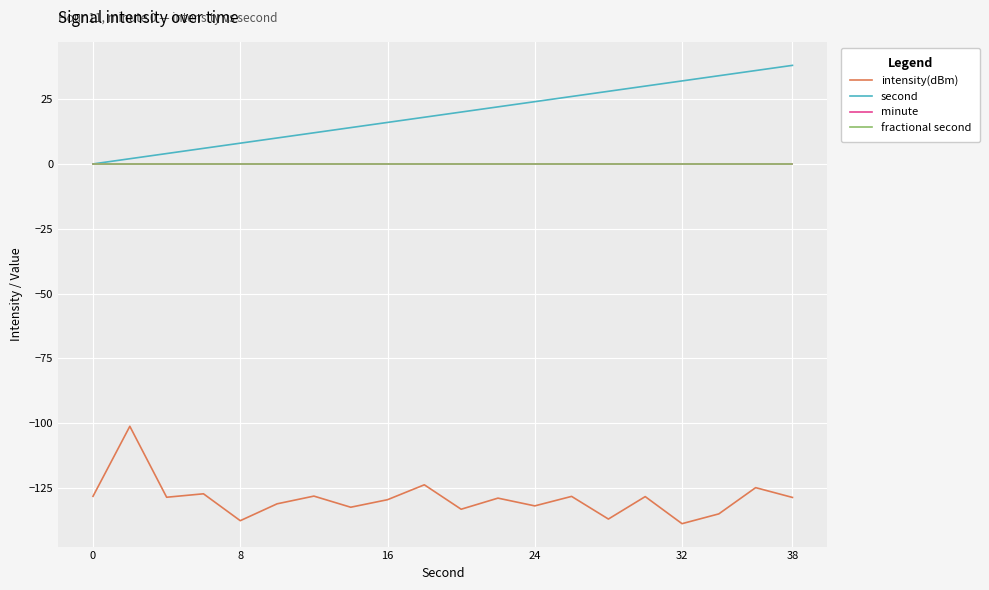

Is this an area chart (filled region under the line)?

No